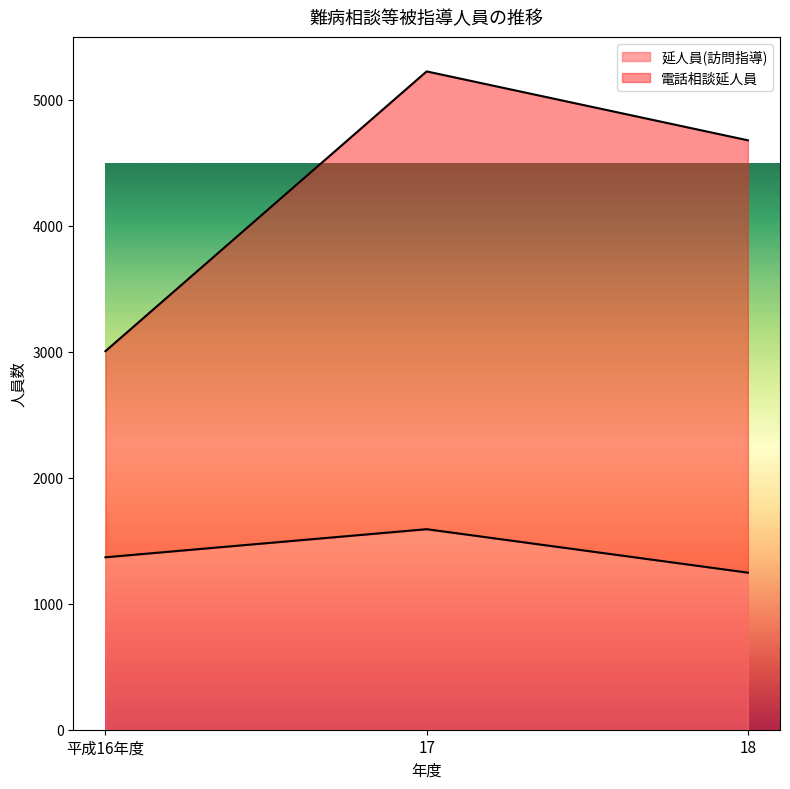

Which series has the largest range (max minus min)?

電話相談延人員